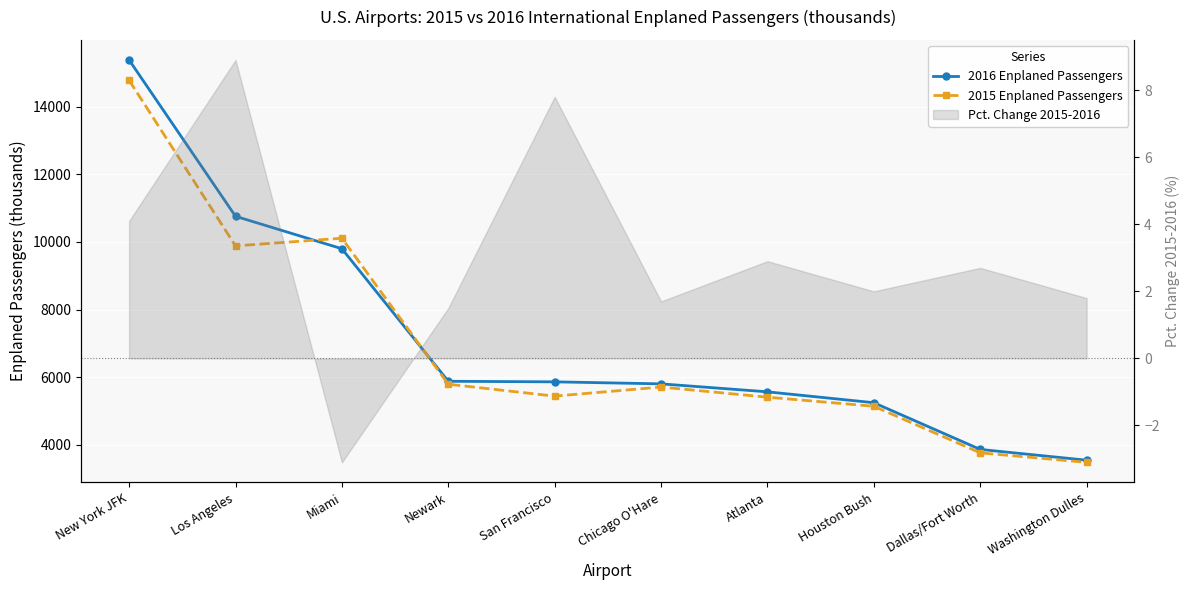

Which has a higher value, Dallas/Fort Worth or New York JFK?

New York JFK